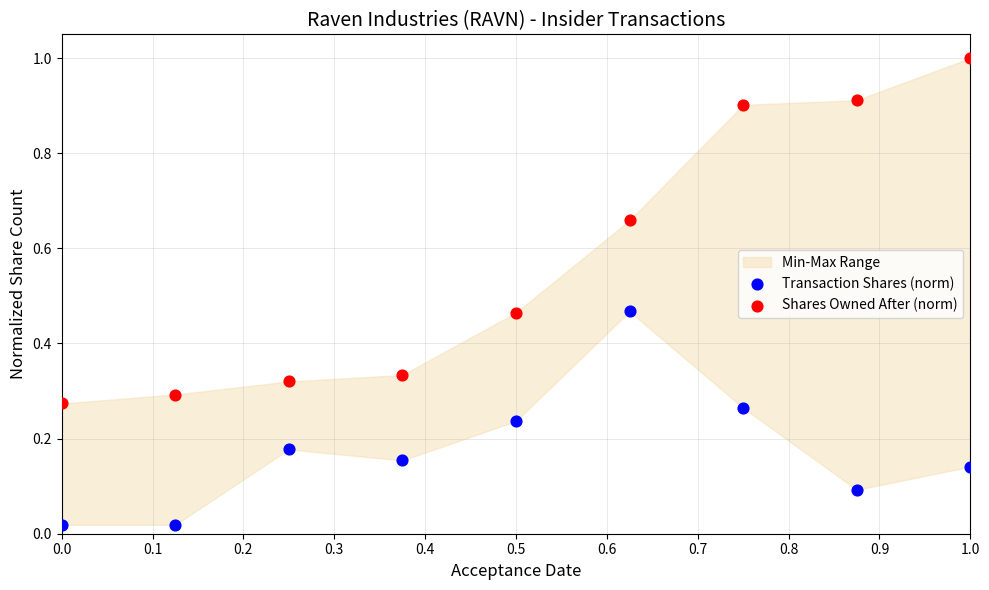

Which series contains the highest Y value?

Shares Owned After (norm)